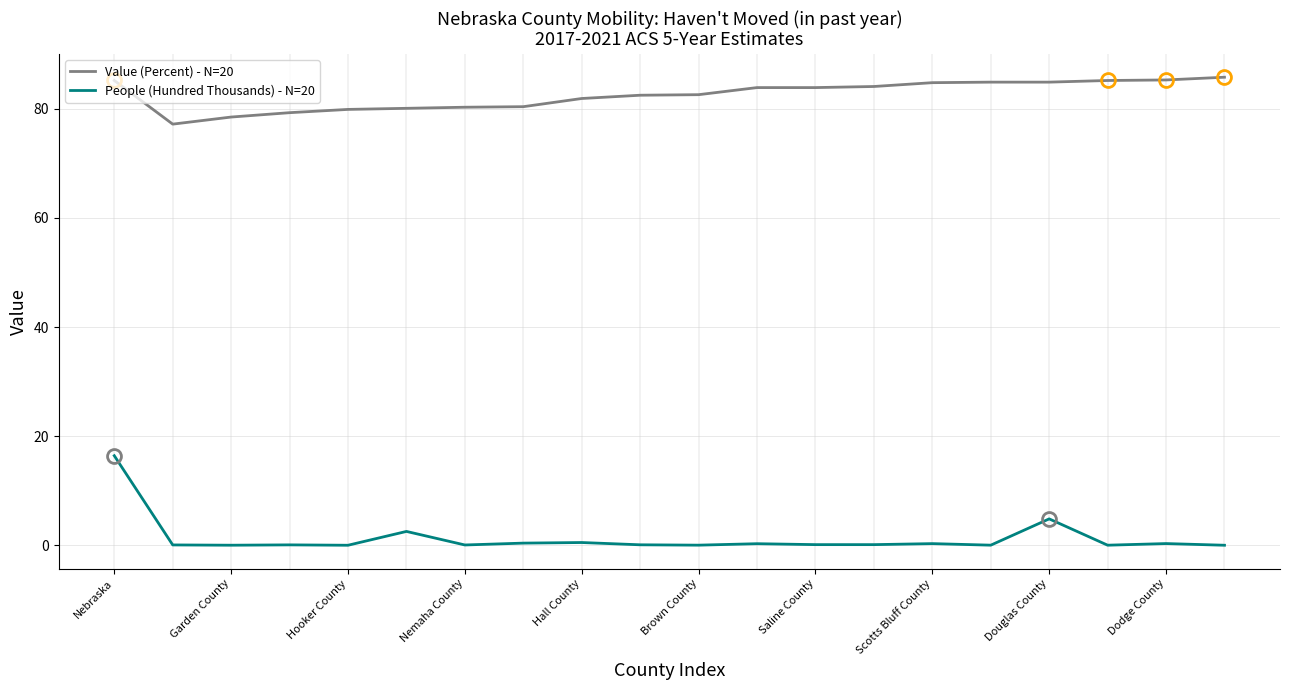

Which series has the largest total across all categories?

Value (Percent) - N=20